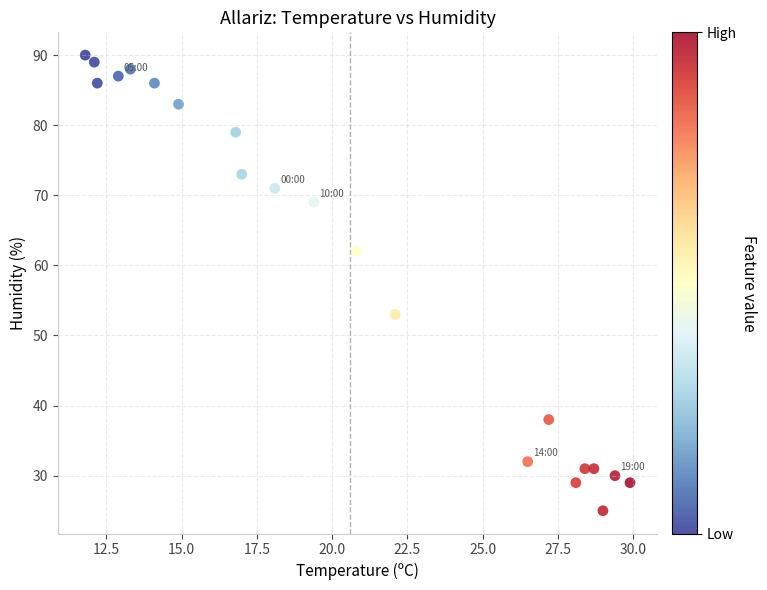

What Y value in the scatter plot is closest to 57?

53